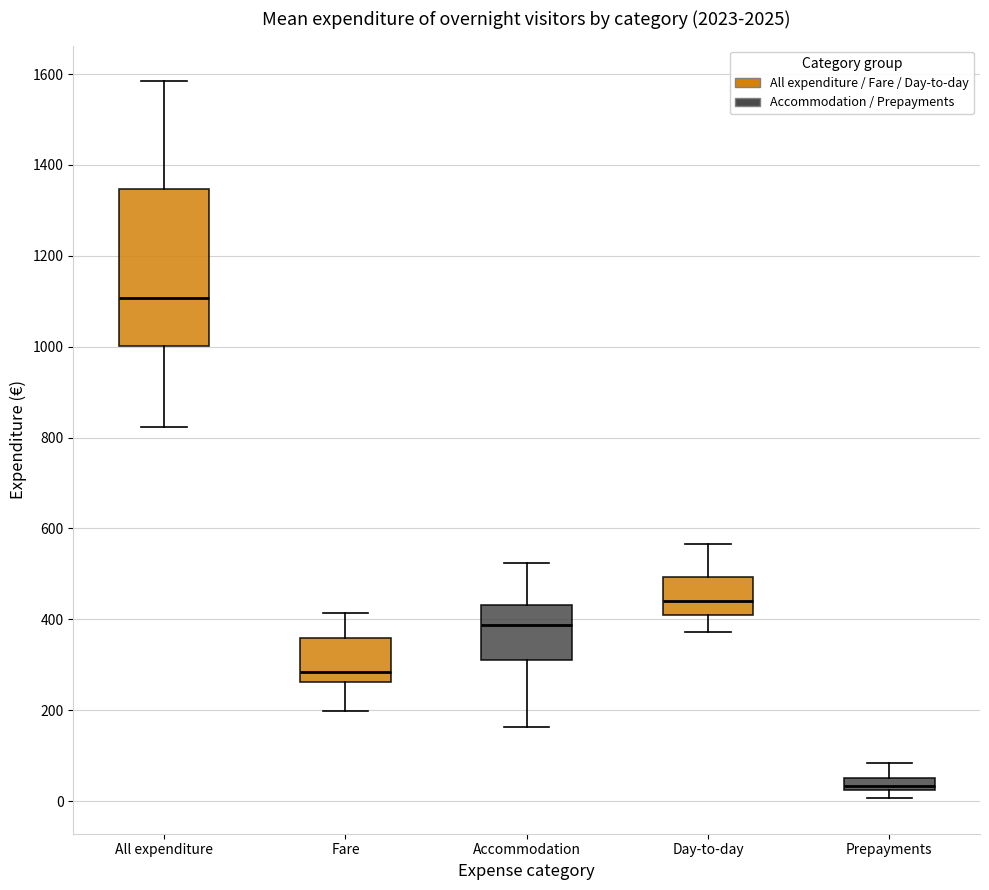

Which box's median line is the highest?

All expenditure